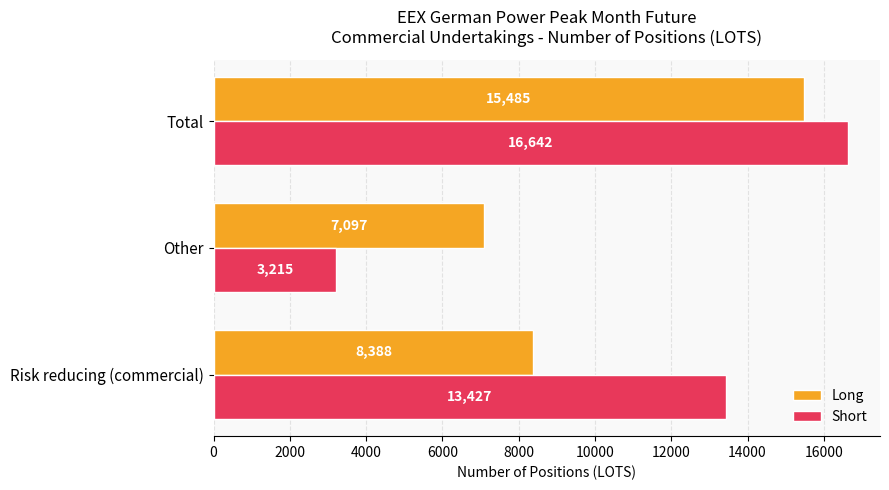

Count the Short values in the range 3215 to 16642.

3